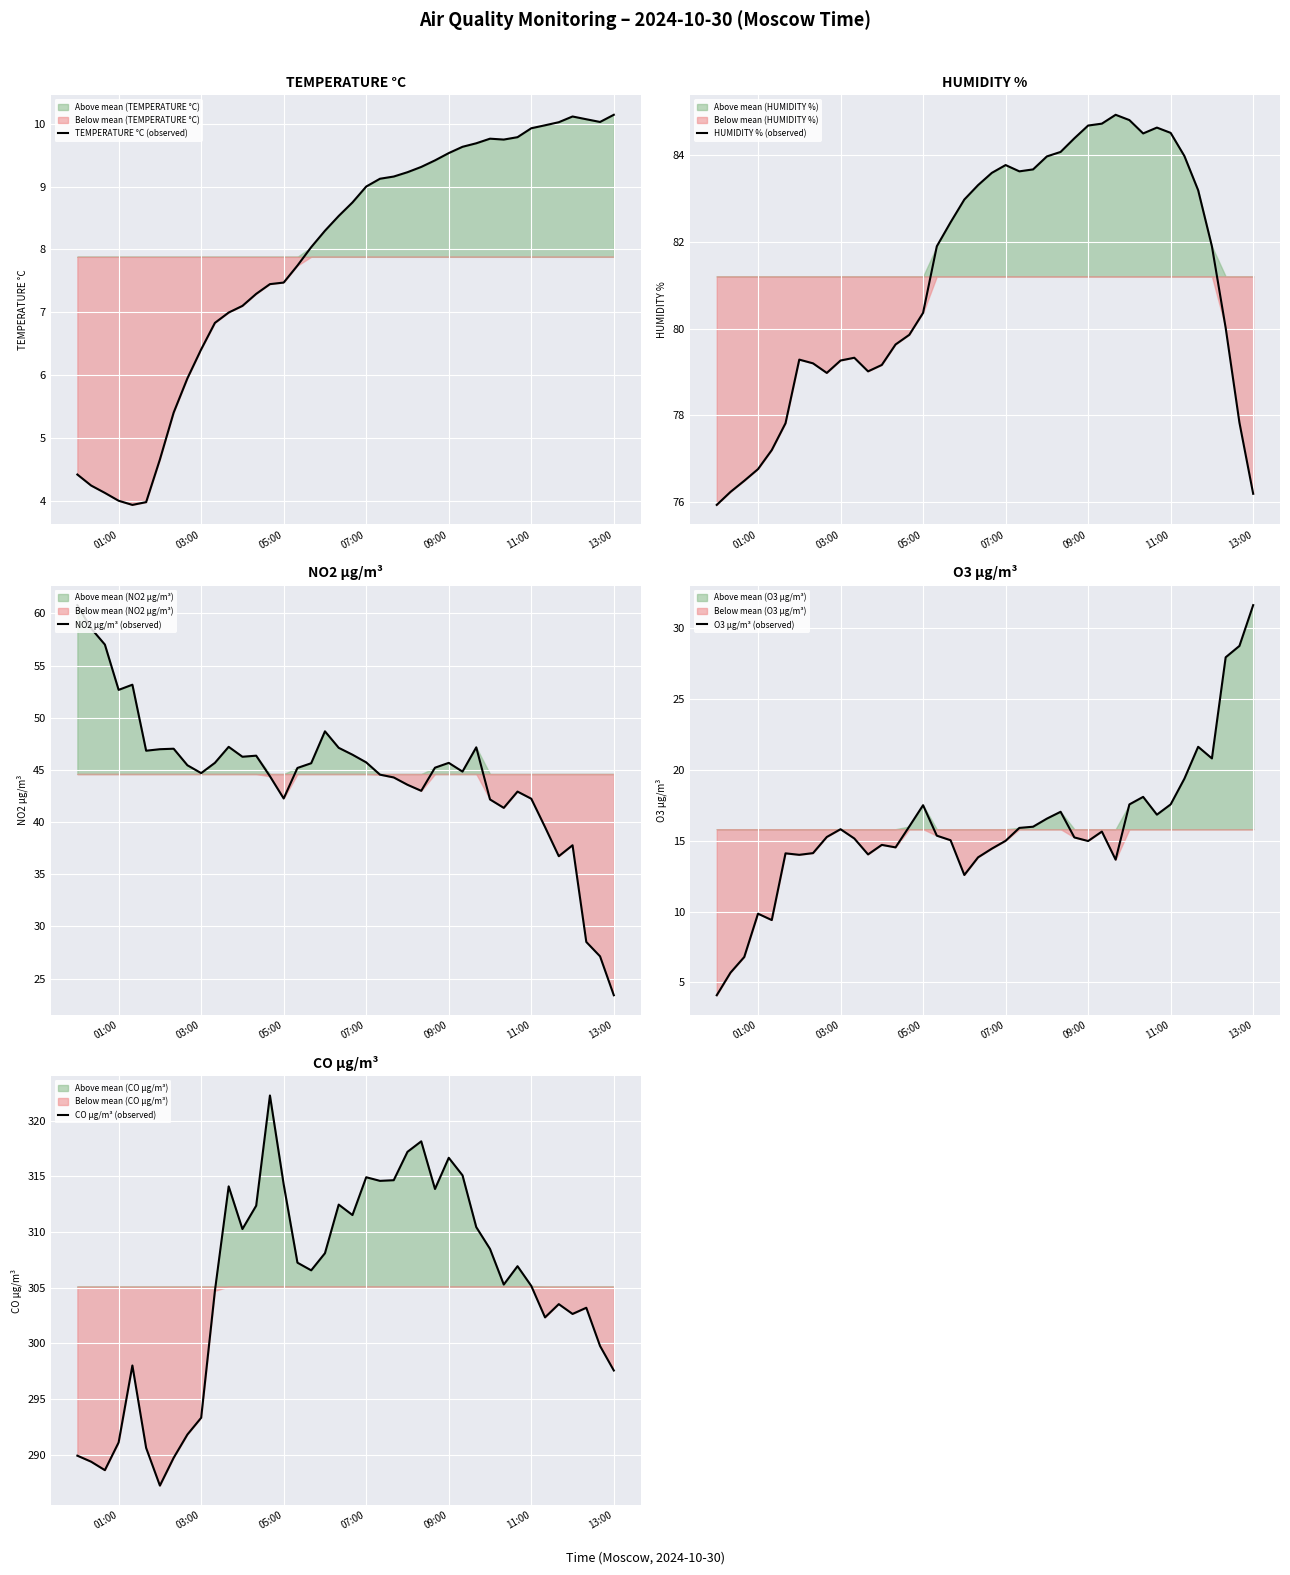

How many lines are shown in the chart?

5